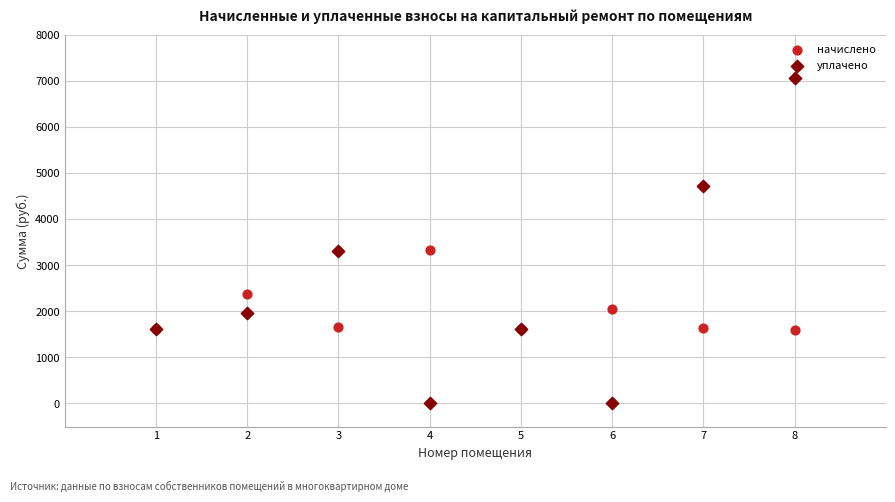

In the начислено series, what Y value is closest to 2475?

2371.2